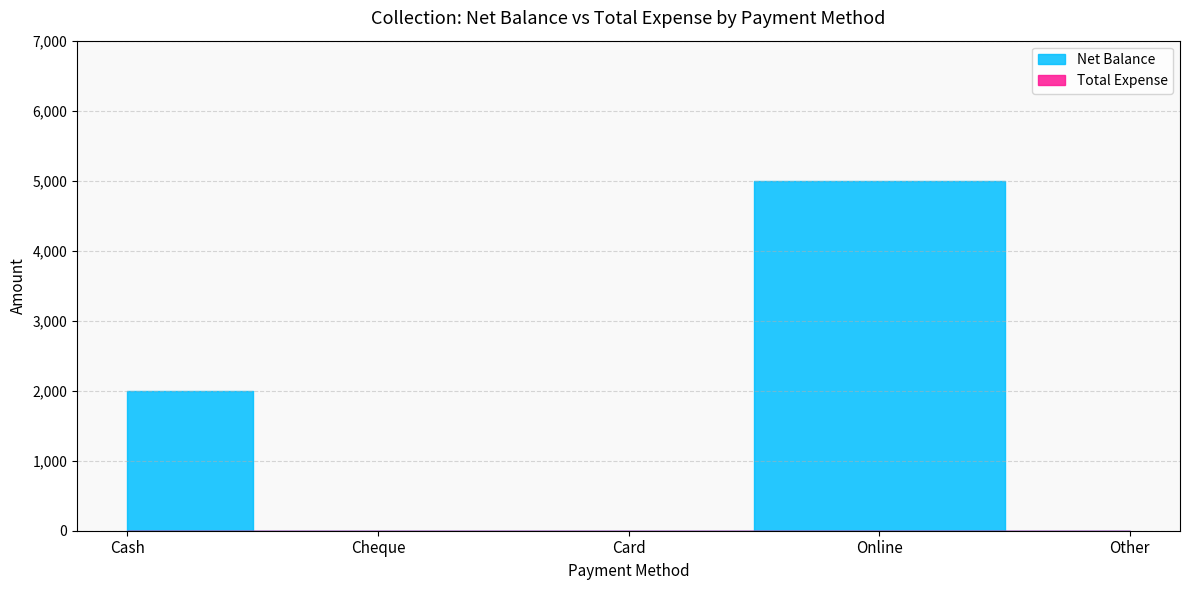

Rank the series by their maximum value, from lowest to highest.

Total Expense, Net Balance